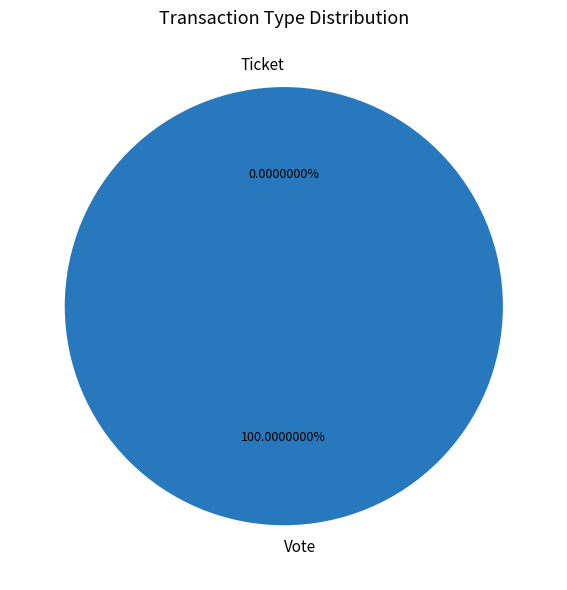

Count the number of slices in the pie.

2